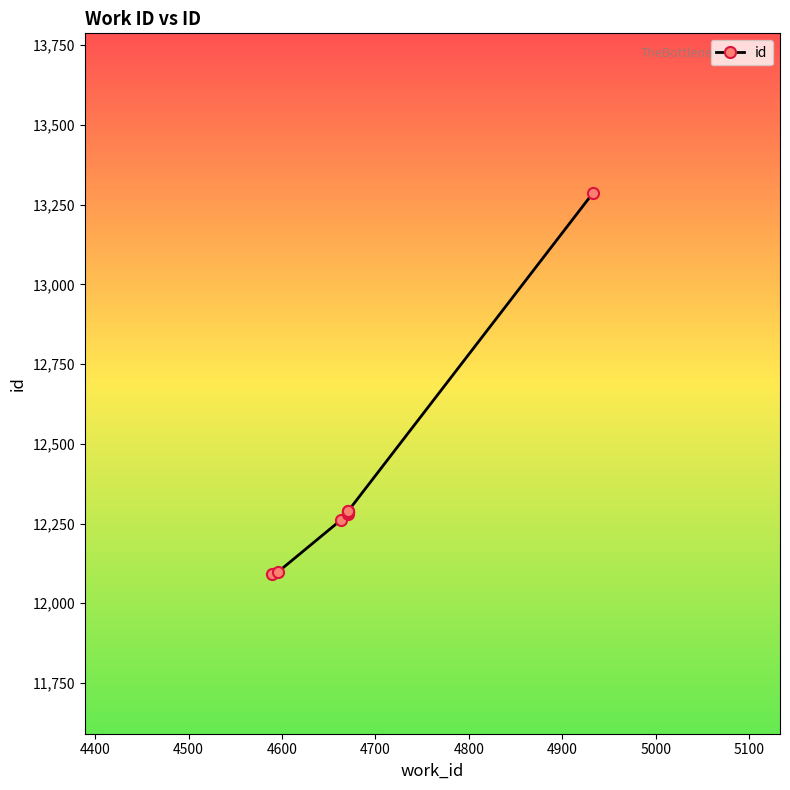

How many distinct data groups are displayed?

1